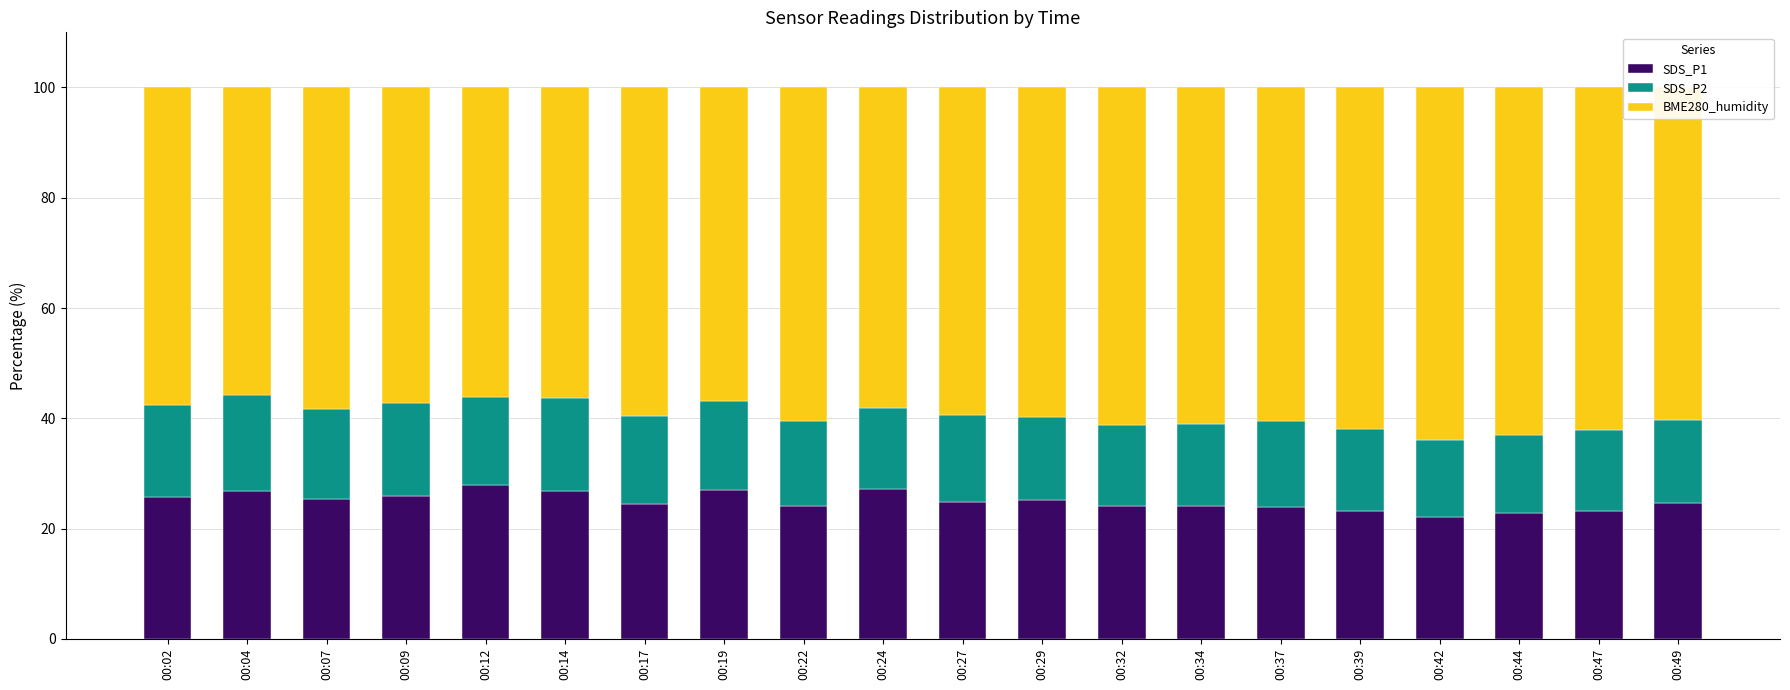

What is the maximum value for SDS_P1?

27.9